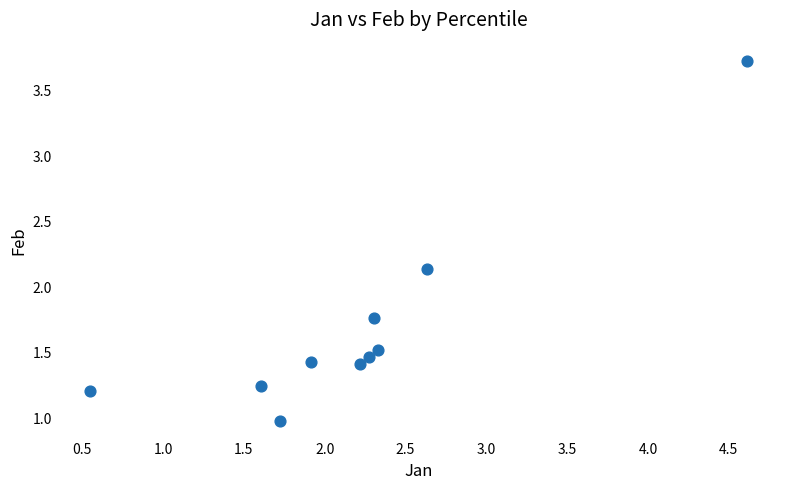

What is the average X value?

2.2